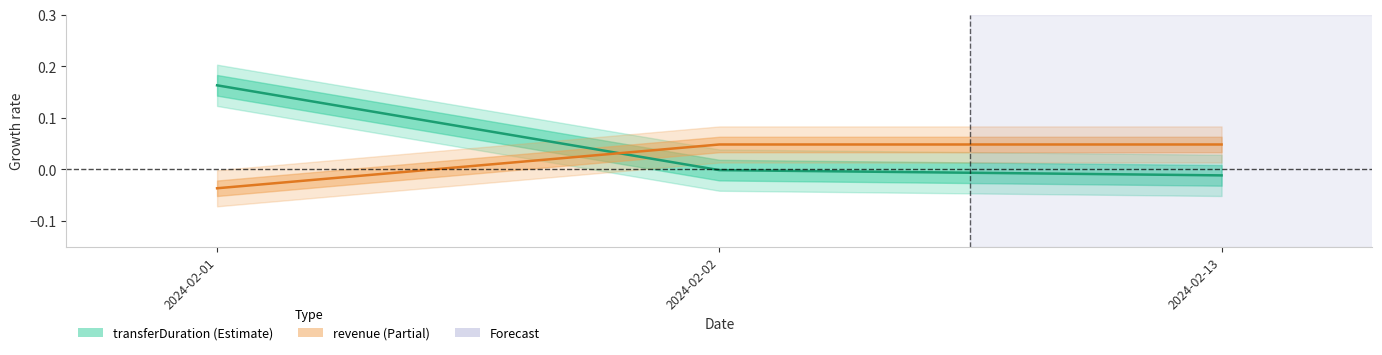

How many positive values does the revenue series have?

2